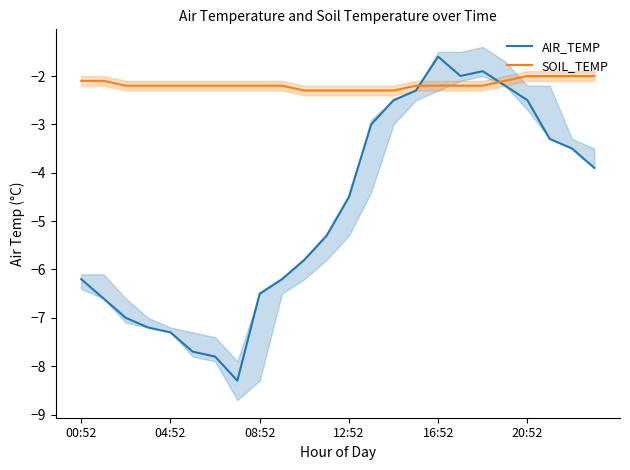

The SOIL_TEMP series shows -2.2 at 16:52. True or false?

True